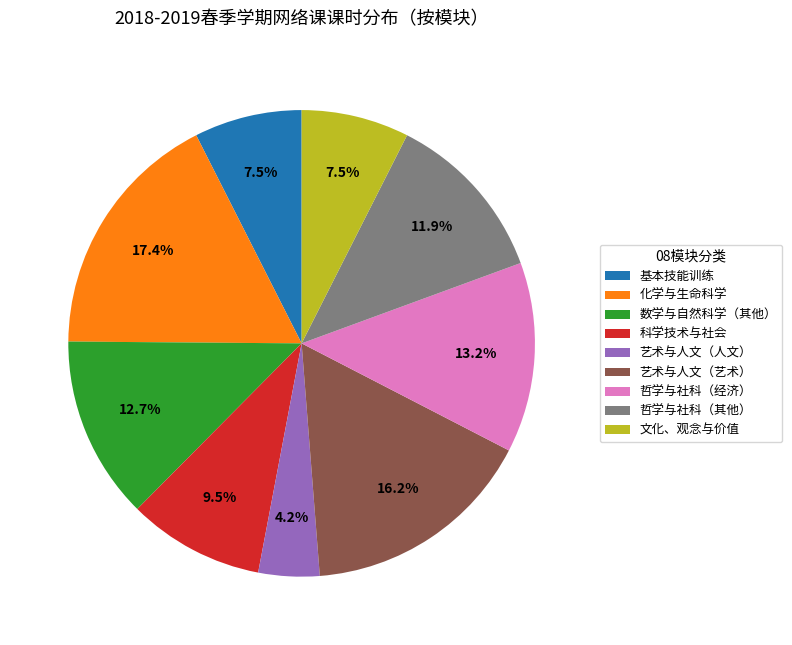

How much of the chart is everything except 艺术与人文（艺术）?

83.8%